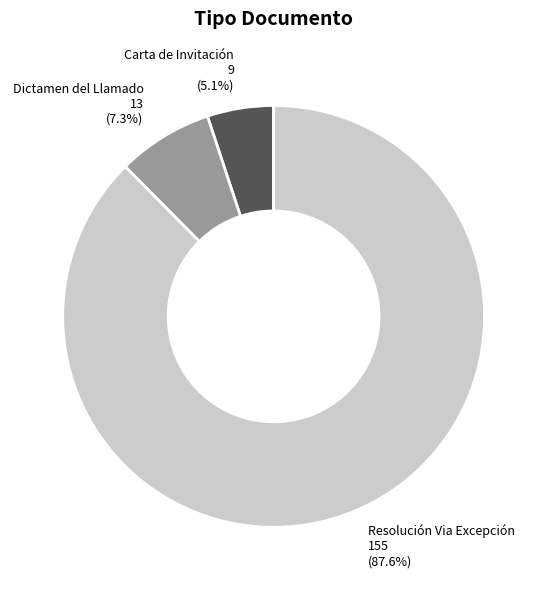

Approximately how many times larger is the value at Resolución Via Excepción compared to Carta de Invitación?

17.2